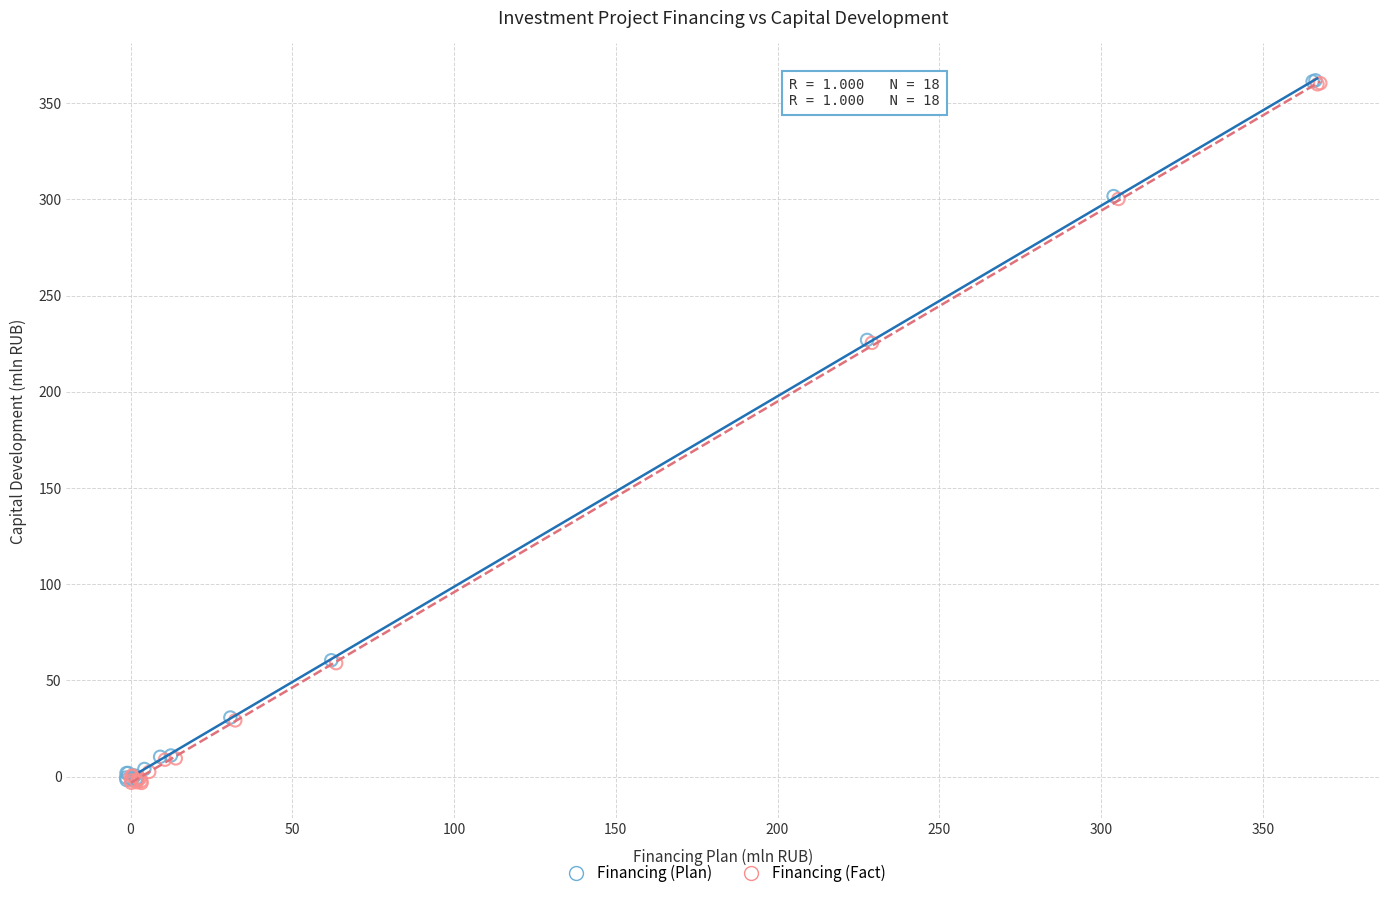

What are all the series names shown in the legend?

Financing (Plan), Financing (Fact)